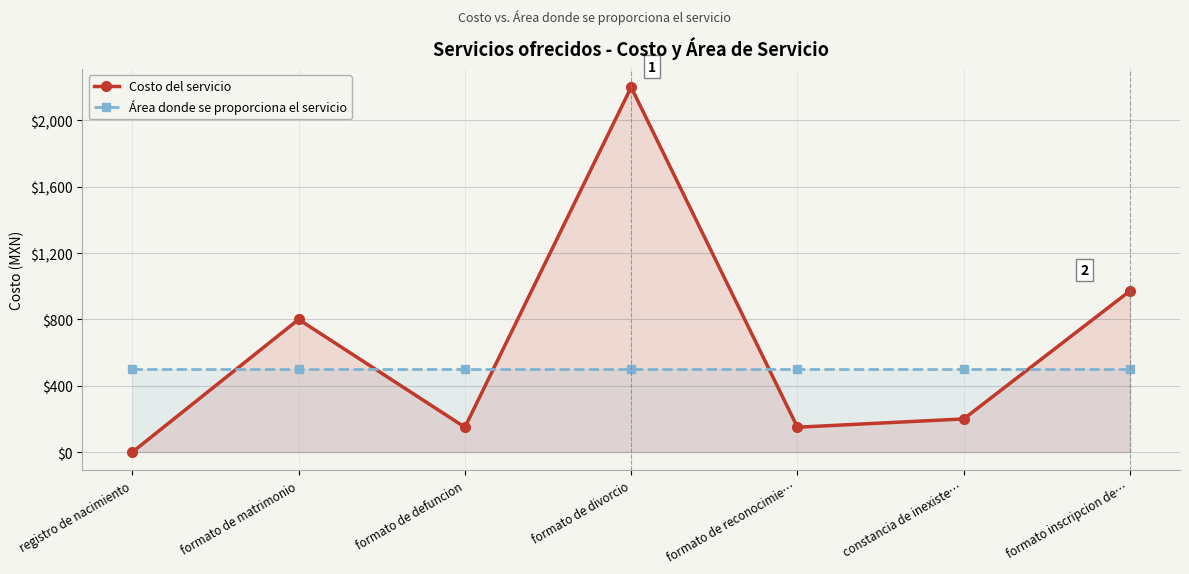

What is the sum of the Área donde se proporciona el servicio values at formato de divorcio and formato de matrimonio?

1000